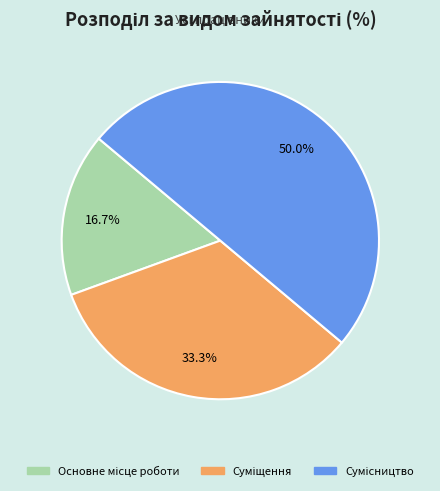

How many slices are in this pie chart?

3